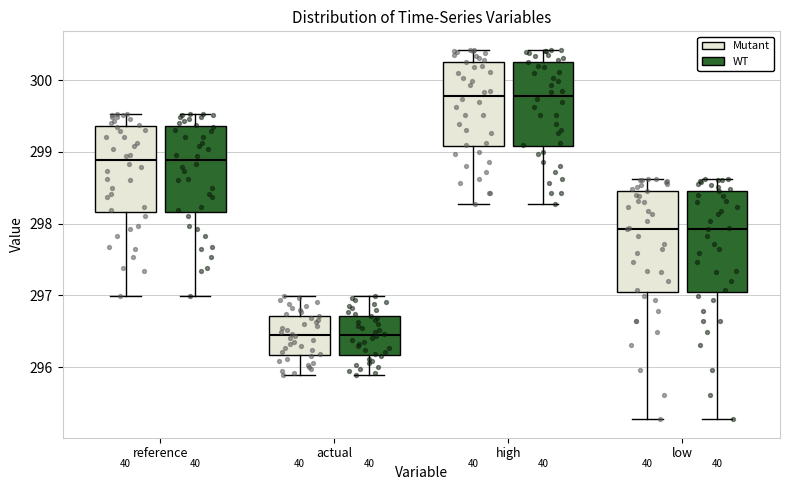

Reading left to right, transcribe this box plot: for each box, give where its median line is, the range the box spans, and where its two whiskers end, as read against the y-axis. The values are not printed on the chart, so give them approximately, as read against the axis.

reference (Mutant): median 298.9, box 298.2 to 299.4, whiskers 297.0 to 299.5
reference (WT): median 298.9, box 298.2 to 299.4, whiskers 297.0 to 299.5
actual (Mutant): median 296.4, box 296.2 to 296.7, whiskers 295.9 to 297.0
actual (WT): median 296.4, box 296.2 to 296.7, whiskers 295.9 to 297.0
high (Mutant): median 299.8, box 299.1 to 300.3, whiskers 298.3 to 300.4
high (WT): median 299.8, box 299.1 to 300.3, whiskers 298.3 to 300.4
low (Mutant): median 297.9, box 297.1 to 298.5, whiskers 295.3 to 298.6
low (WT): median 297.9, box 297.1 to 298.5, whiskers 295.3 to 298.6